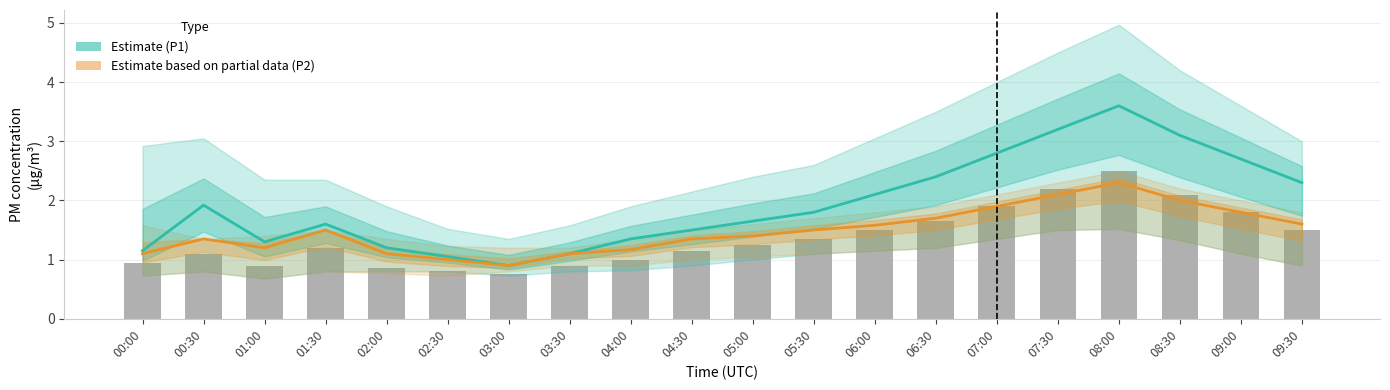

What position from the right is 05:30?

9